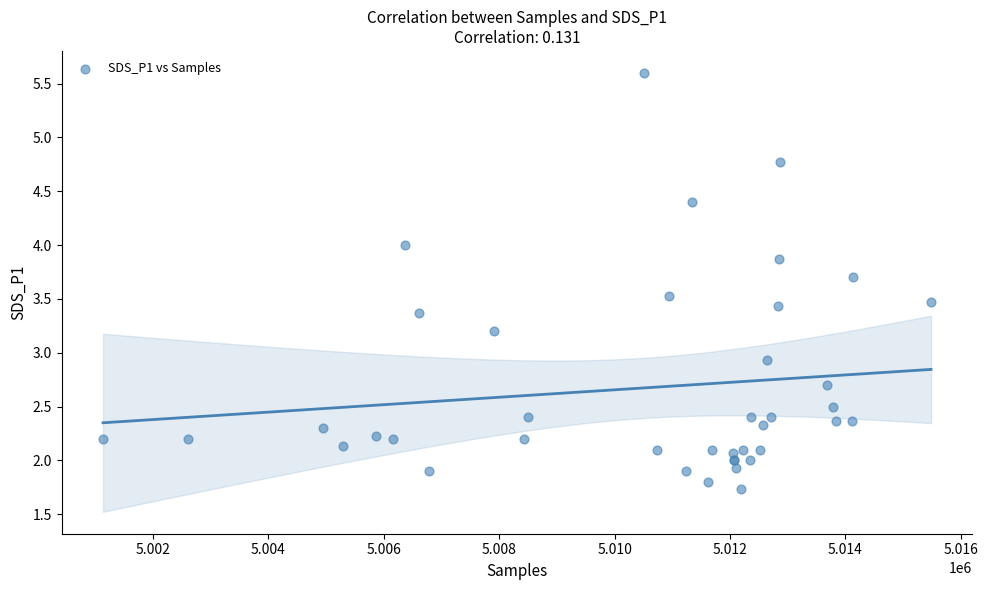

What Y value in the scatter plot is closest to 3?

2.9